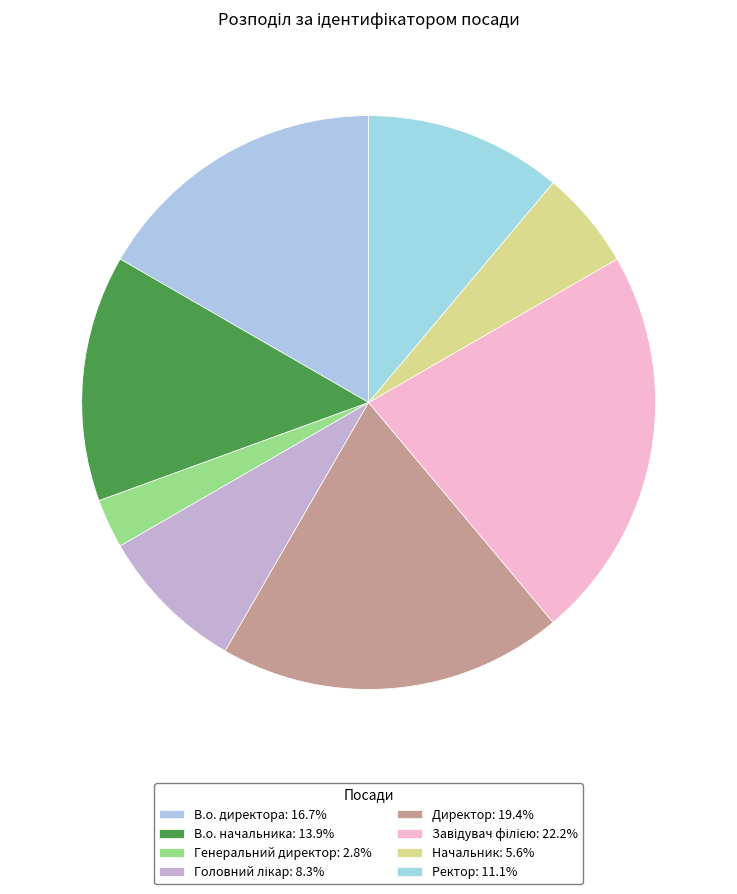

Count the number of slices in the pie.

8